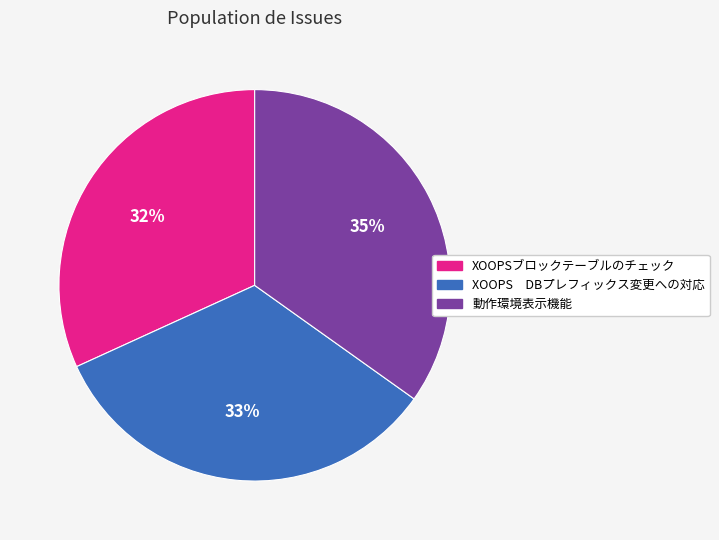

Which category has the biggest portion of the pie?

動作環境表示機能